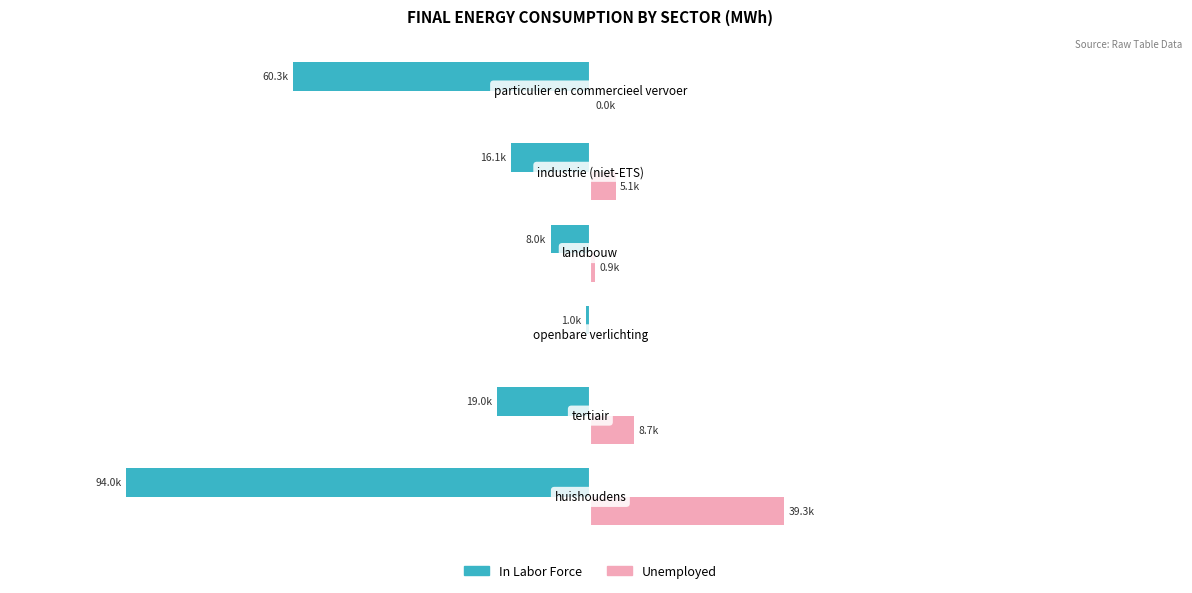

What are all the series names shown in the legend?

In Labor Force, Unemployed